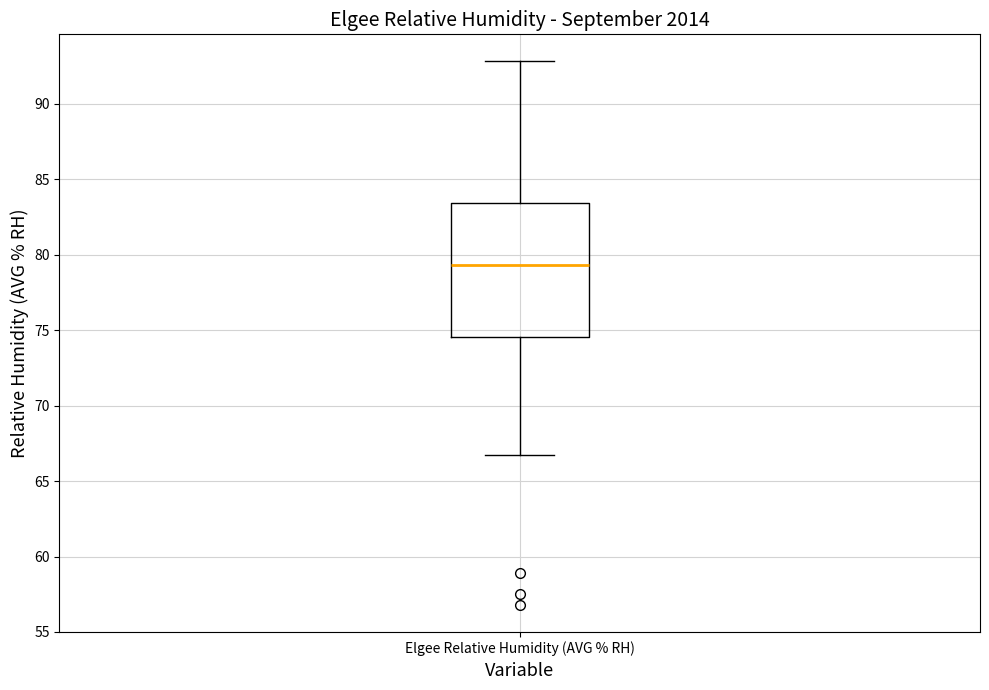

Read this box plot against the y-axis: the position of the median line, the range covered by the box, and the ends of both whiskers. The values are not printed on the chart, so give them approximately, as read against the axis.

median 79.5, box 74.5 to 83.5, whiskers 66.5 to 93.0